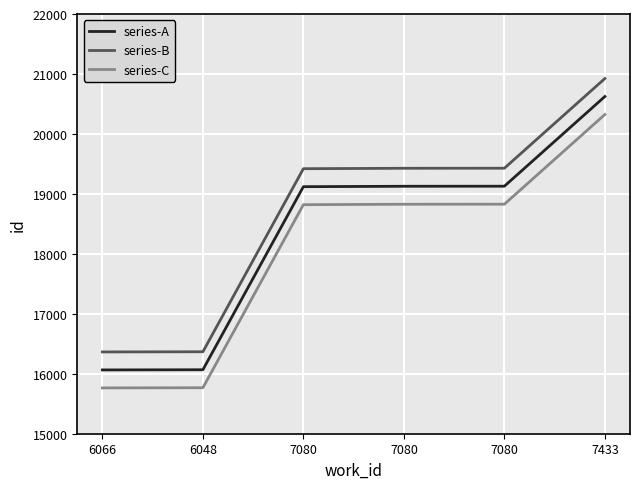

True or false: series-B and series-C cross at least once.

False